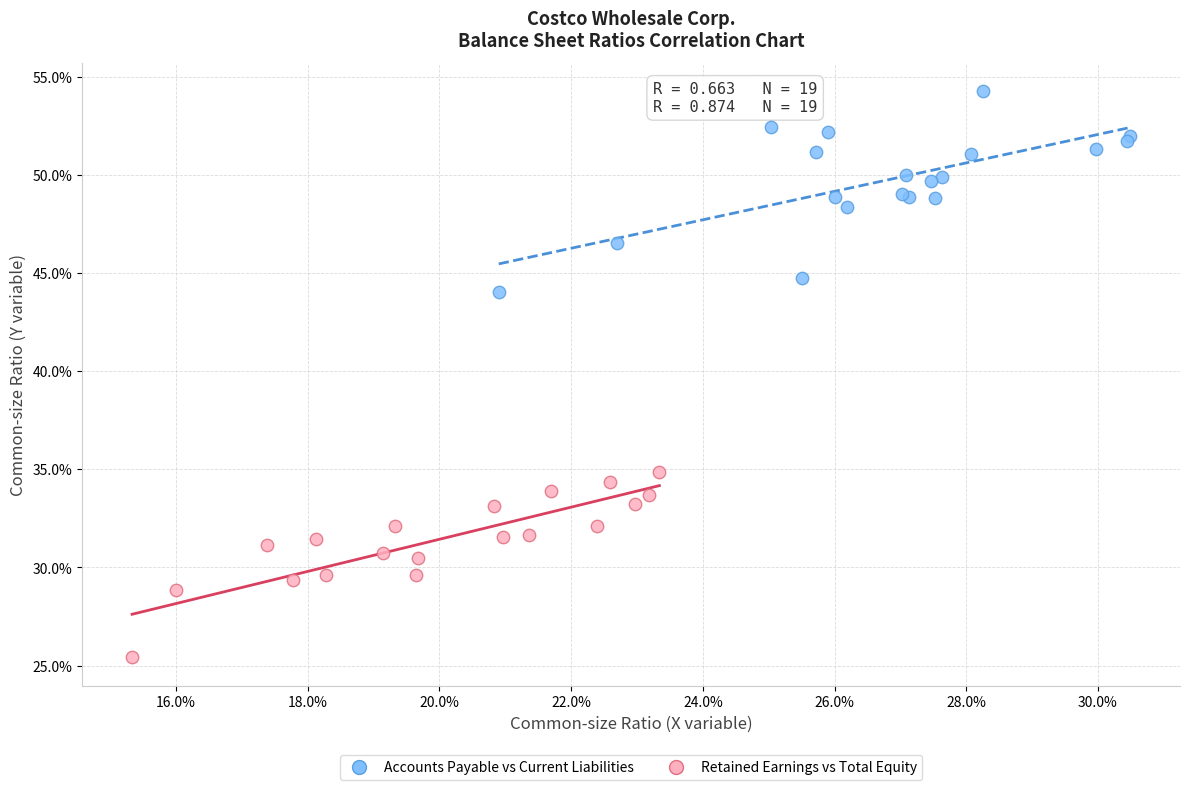

What are all the series names shown in the legend?

Accounts Payable vs Current Liabilities, Retained Earnings vs Total Equity